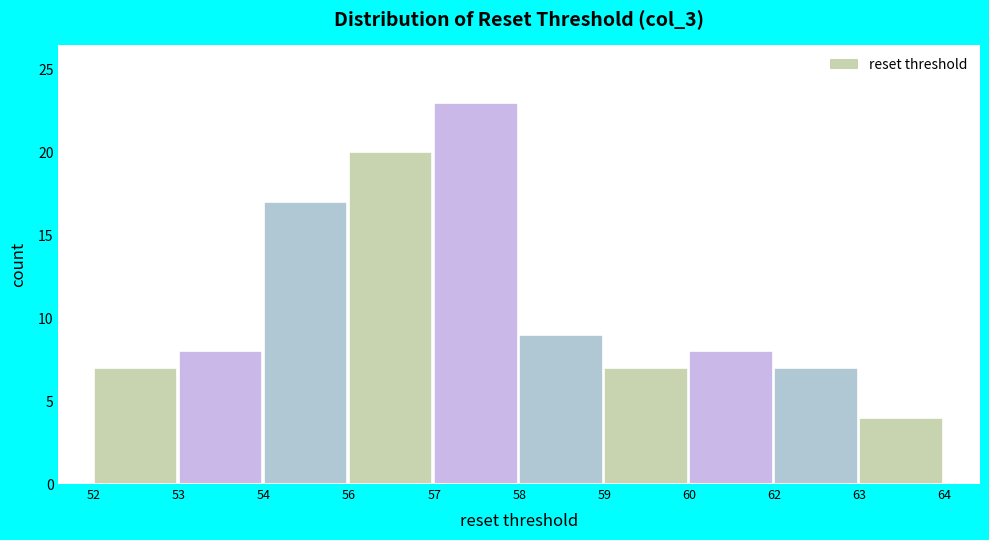

Reading right to left, extract all data points from this chart.

4	7	8	7	9	23	20	17	8	7